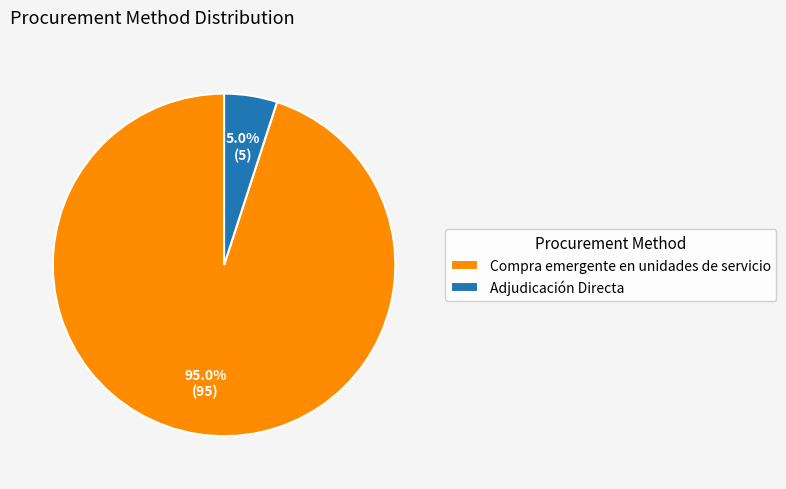

Do Compra emergente en unidades de servicio and Adjudicación Directa together represent more than half of the pie?

Yes